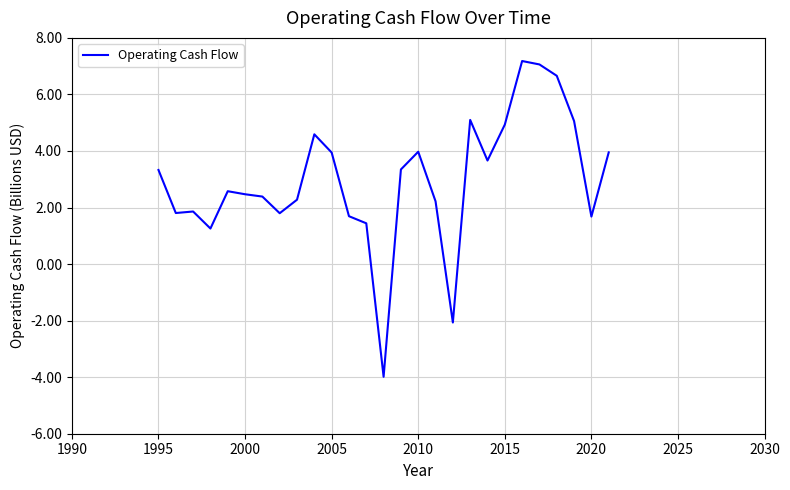

What is the difference between the maximum and minimum values?

11.2